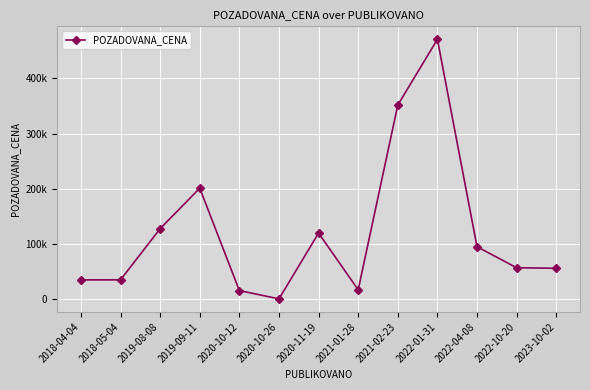

Is this an area chart (filled region under the line)?

No